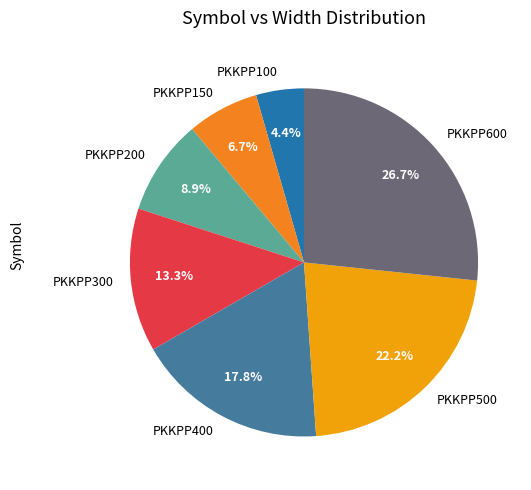

Is there a majority slice in this chart?

No